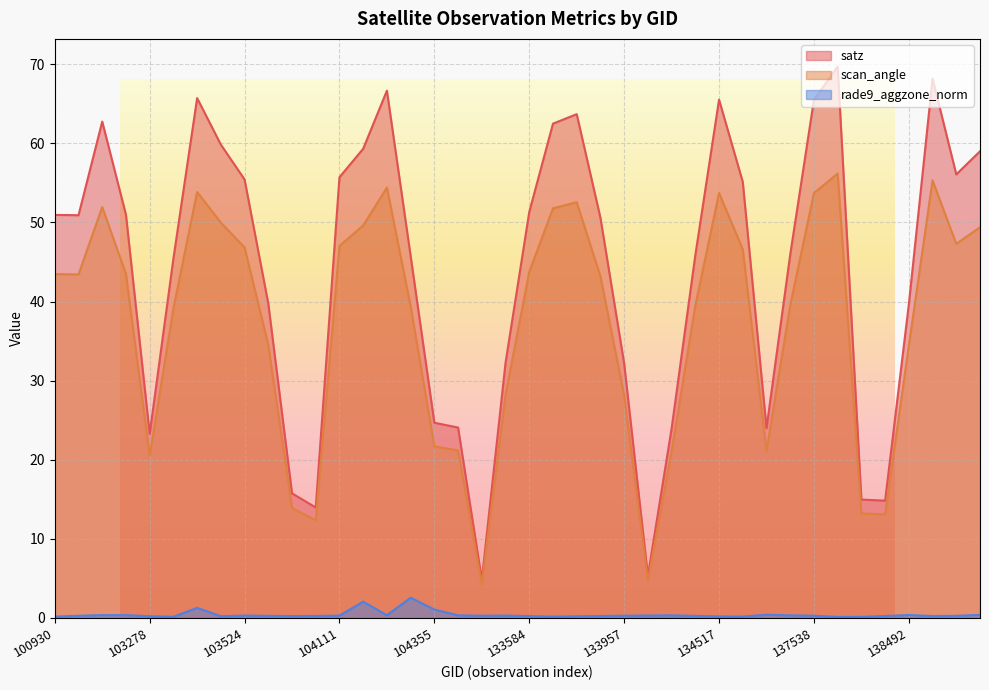

What is the difference between the rade9_aggzone_norm values at 104236 and 133957?

2.3